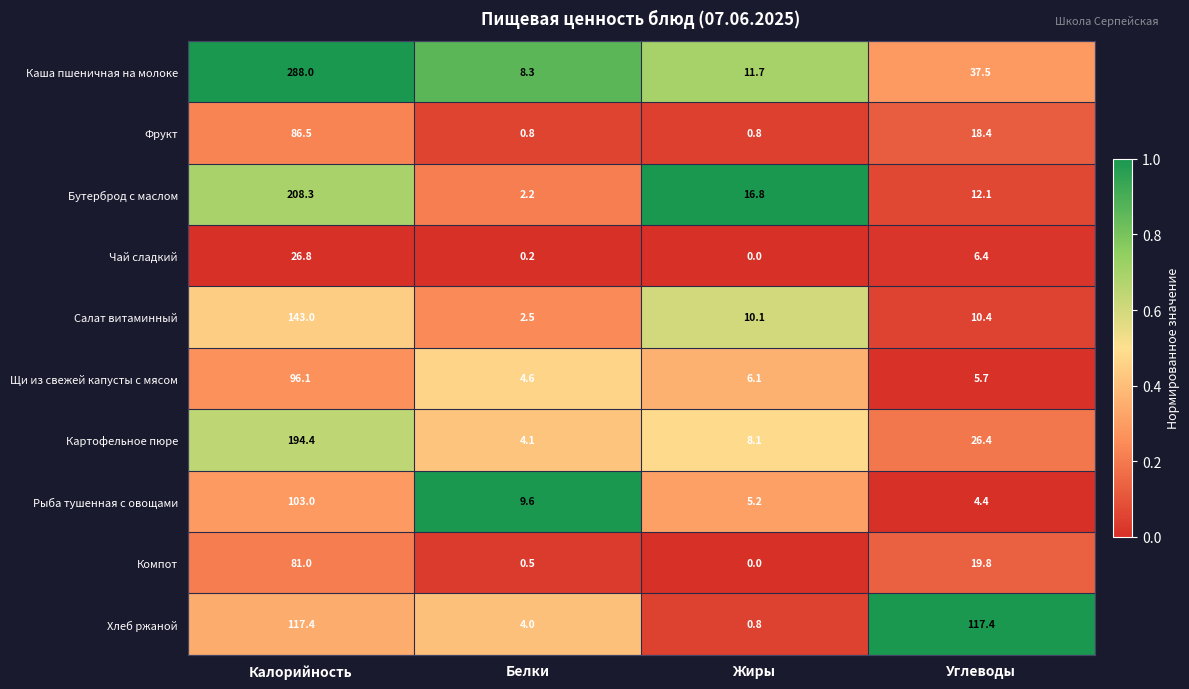

What is the difference between the second highest and minimum values in the Хлеб ржаной series?

116.6